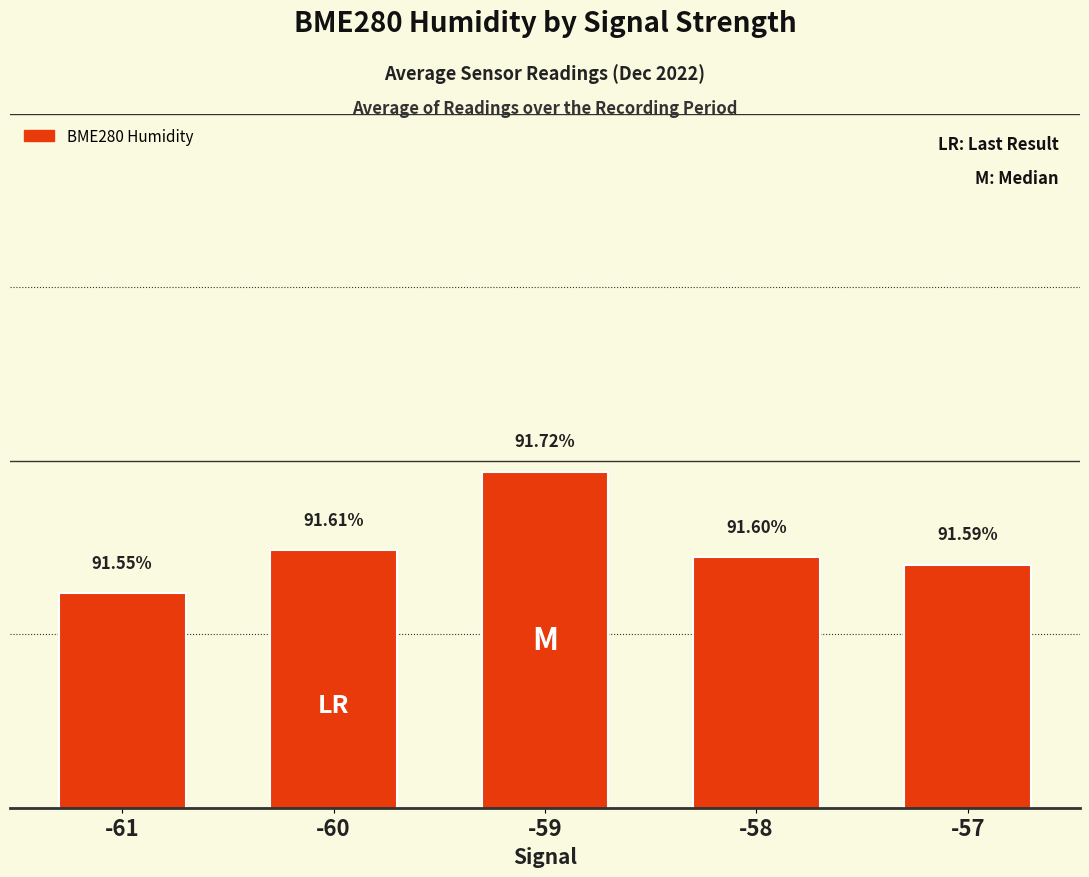

Rank the categories by value from lowest to highest.

-61, -57, -58, -60, -59